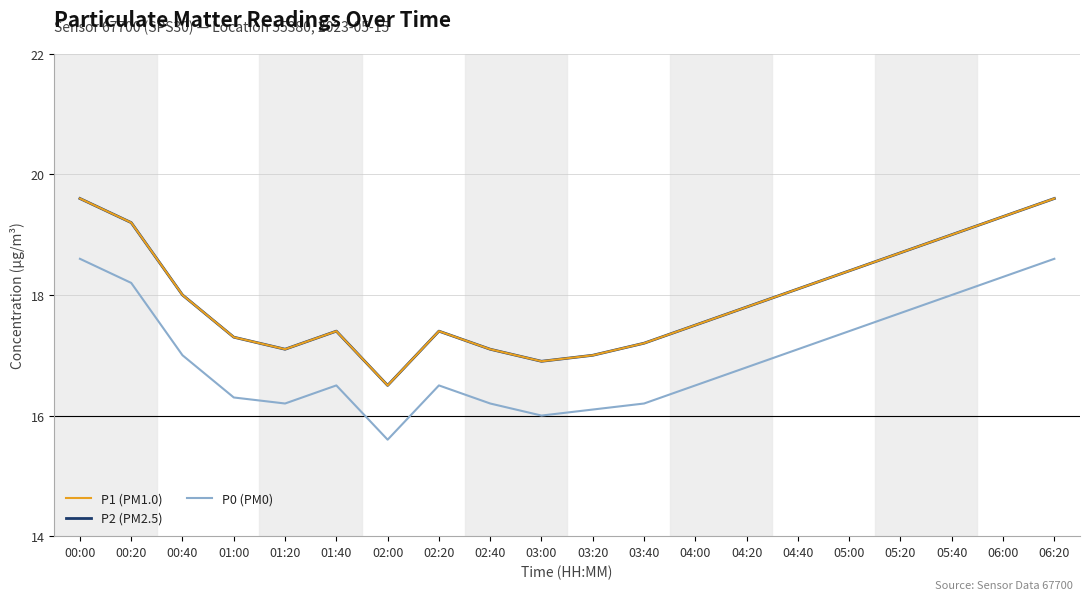

Is this an area chart (filled region under the line)?

No